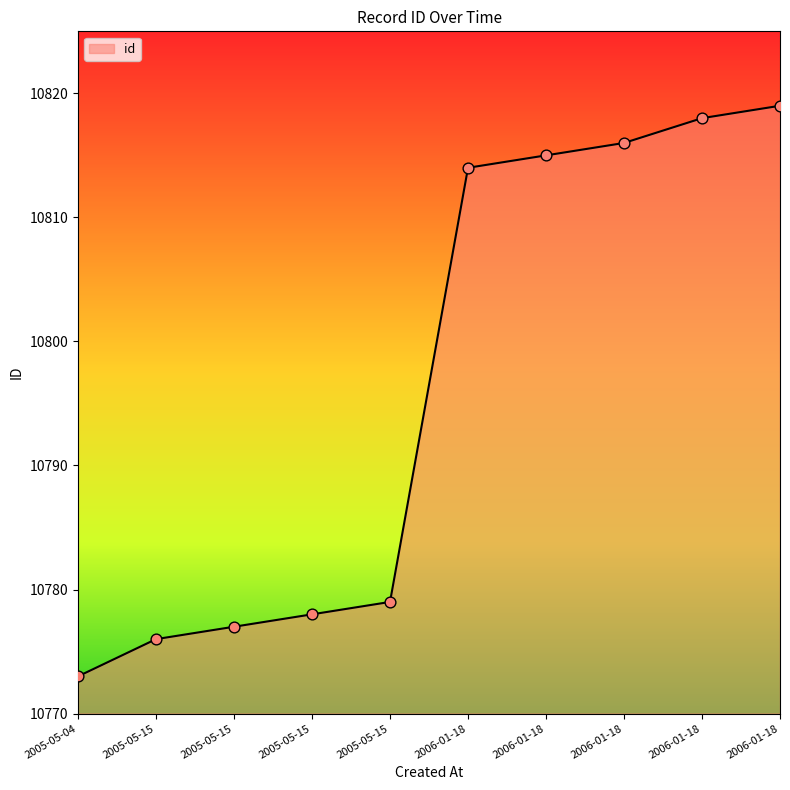

What is the ratio of the value at 2006-01-18 to the value at 2005-05-15?

1.0